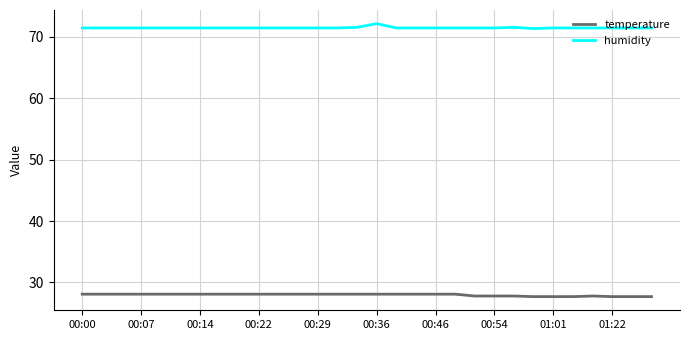

Rank the series by their maximum value, from highest to lowest.

humidity, temperature